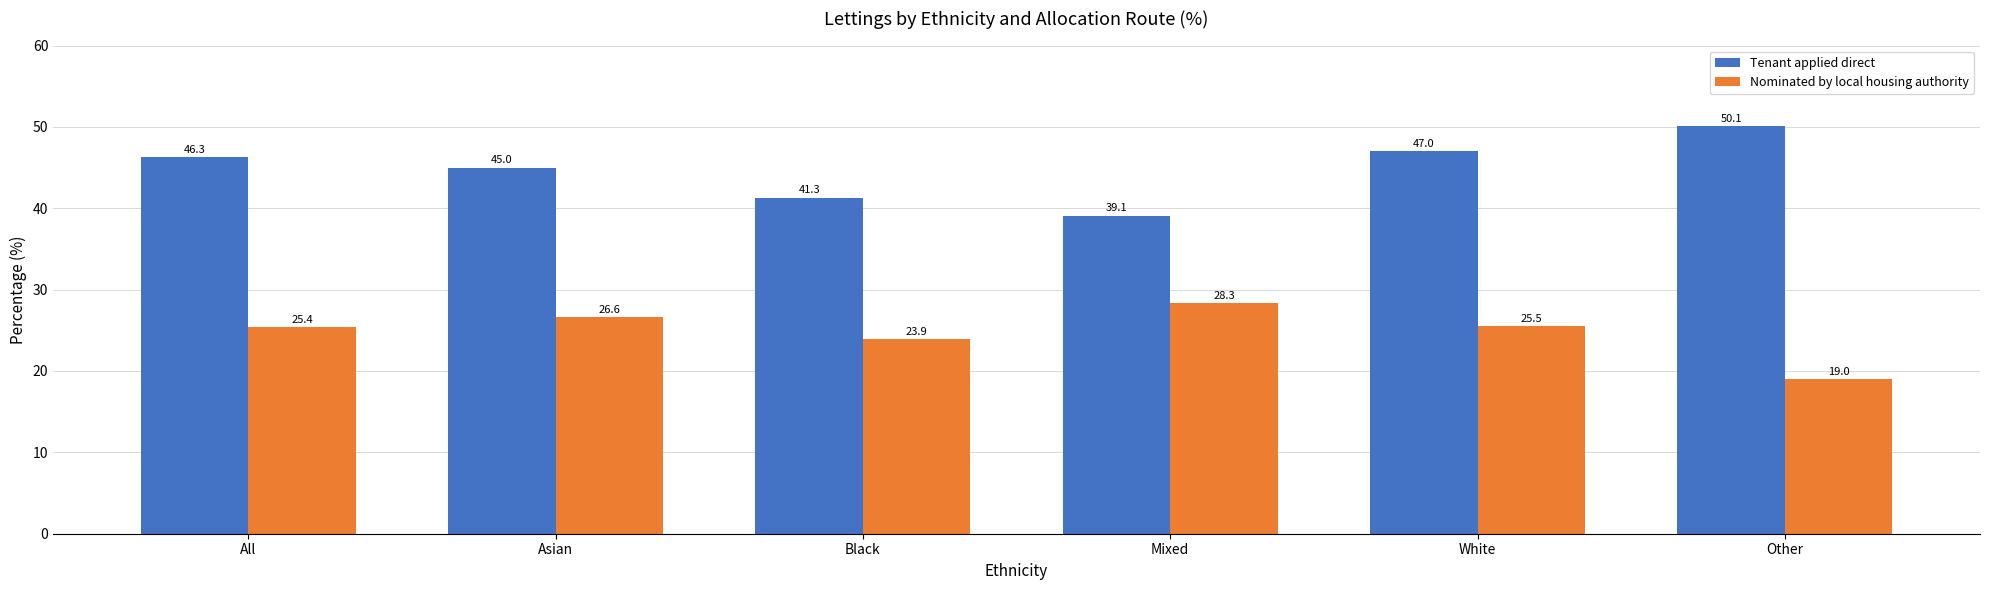

Rank the series by their maximum value, from lowest to highest.

Nominated by local housing authority, Tenant applied direct